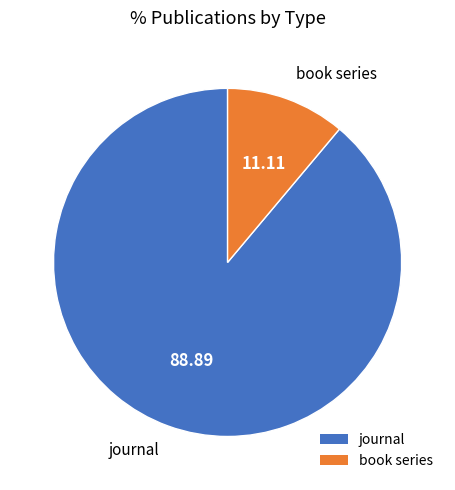

Which category has the smallest portion of the pie?

book series